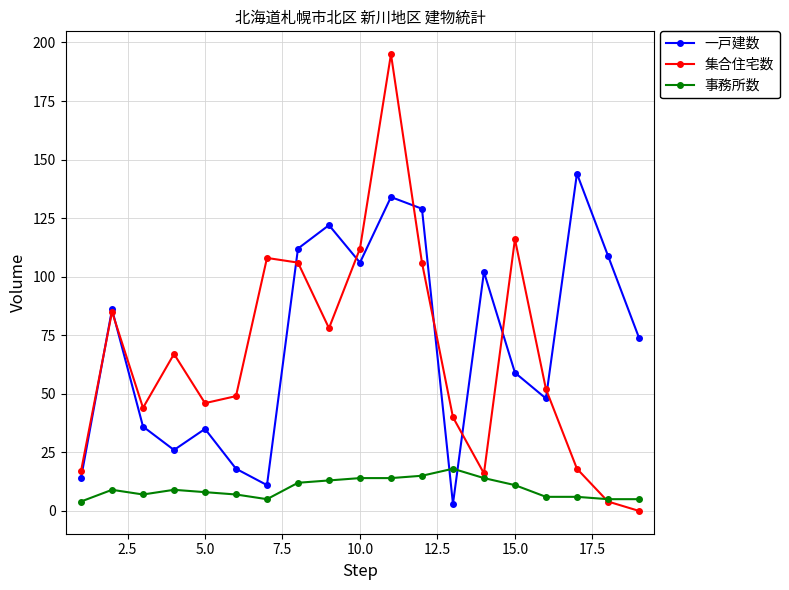

What is the highest value of the 集合住宅数 series?

195